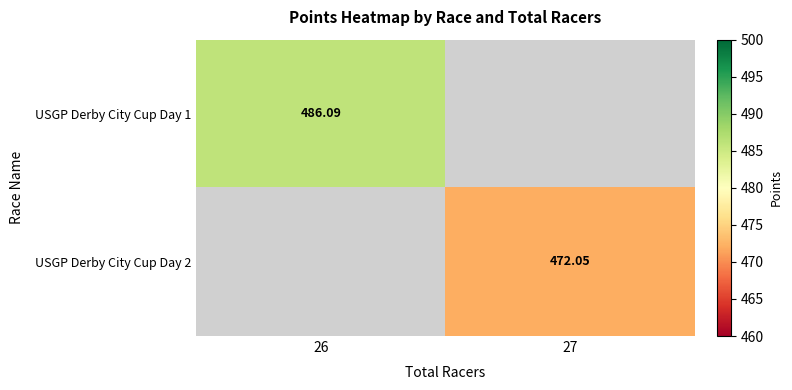

How many values in USGP Derby City Cup Day 2 are above zero?

1